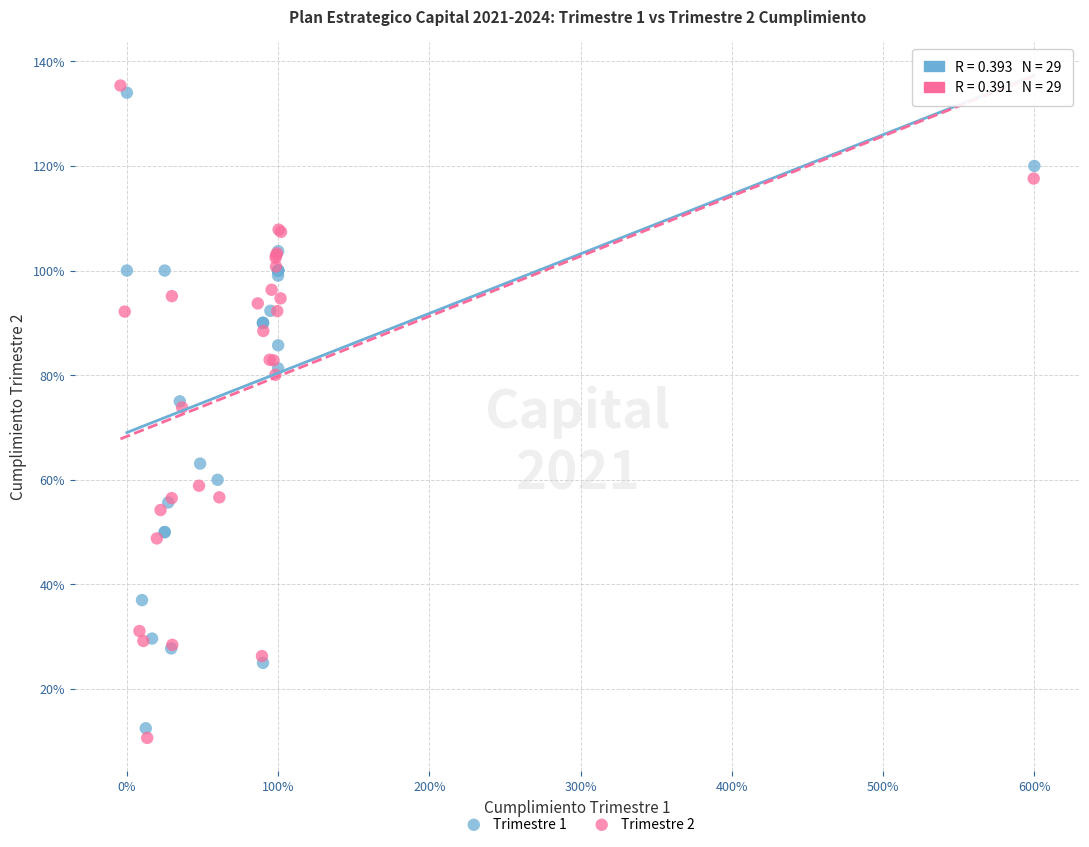

What are all the series names shown in the legend?

Trimestre 1, Trimestre 2